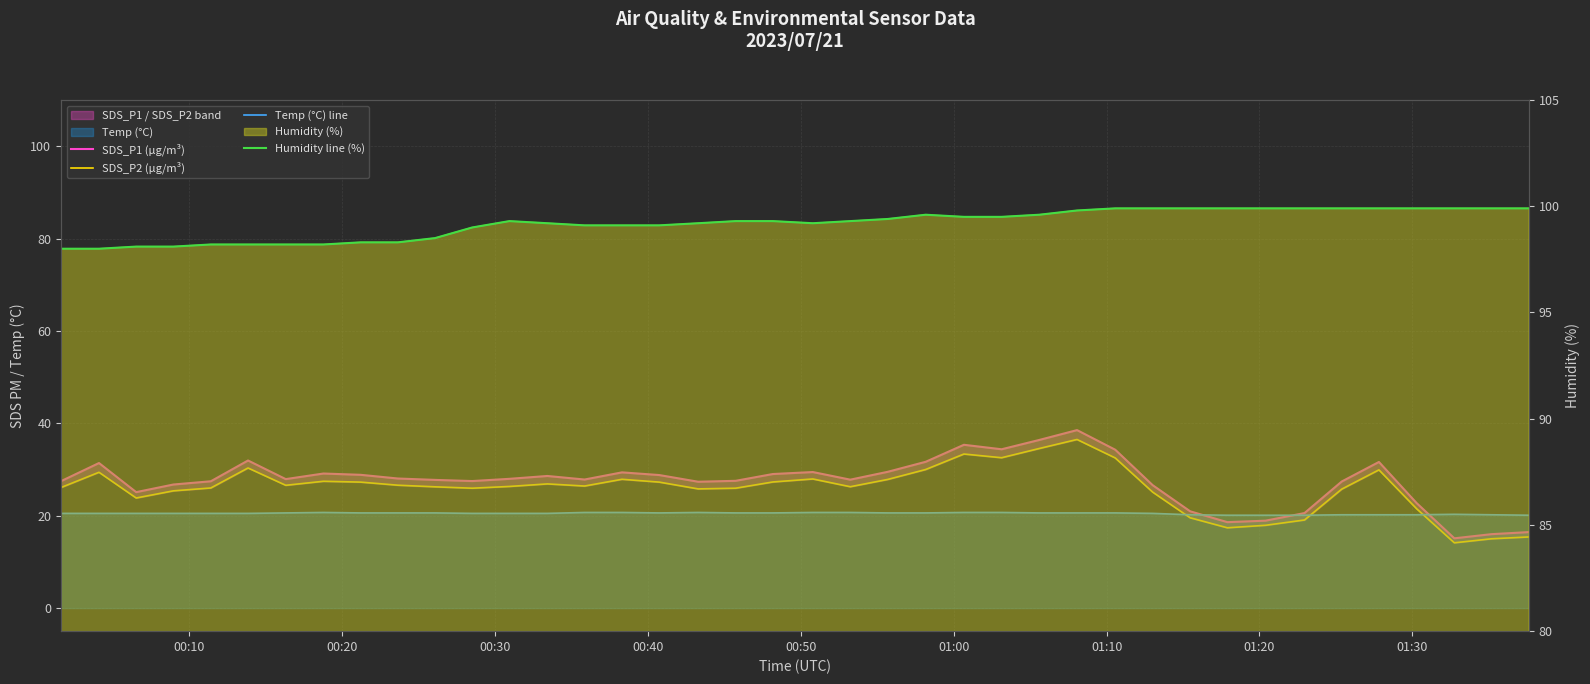

True or false: SDS_P1 (µg/m³) has more than 0 interior local peaks.

True